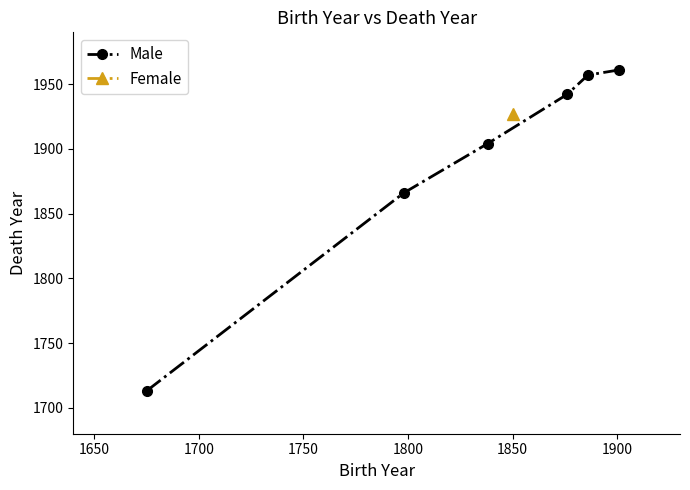

What is the average value?

1890